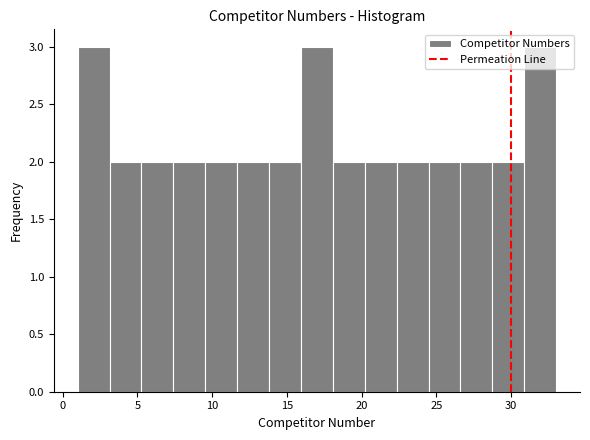

How tall is the bar that spans 28.5 to 31.0 on the x-axis? Neither the bar edges nor the heights are printed on the chart, so give them approximately, as read against the axes.

2